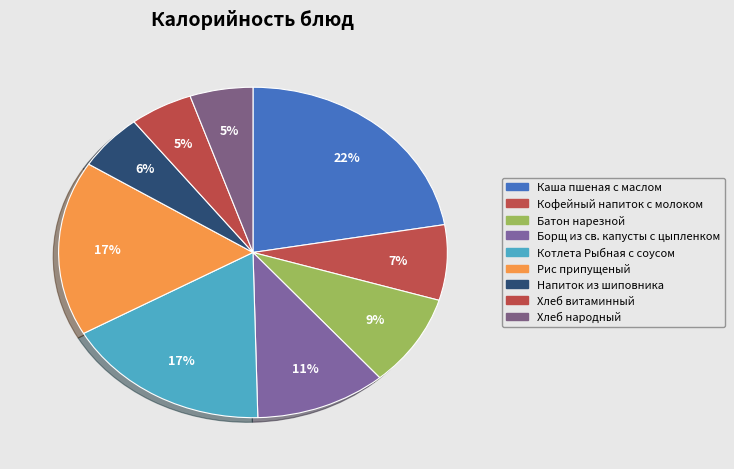

How many segments does this pie chart have?

9